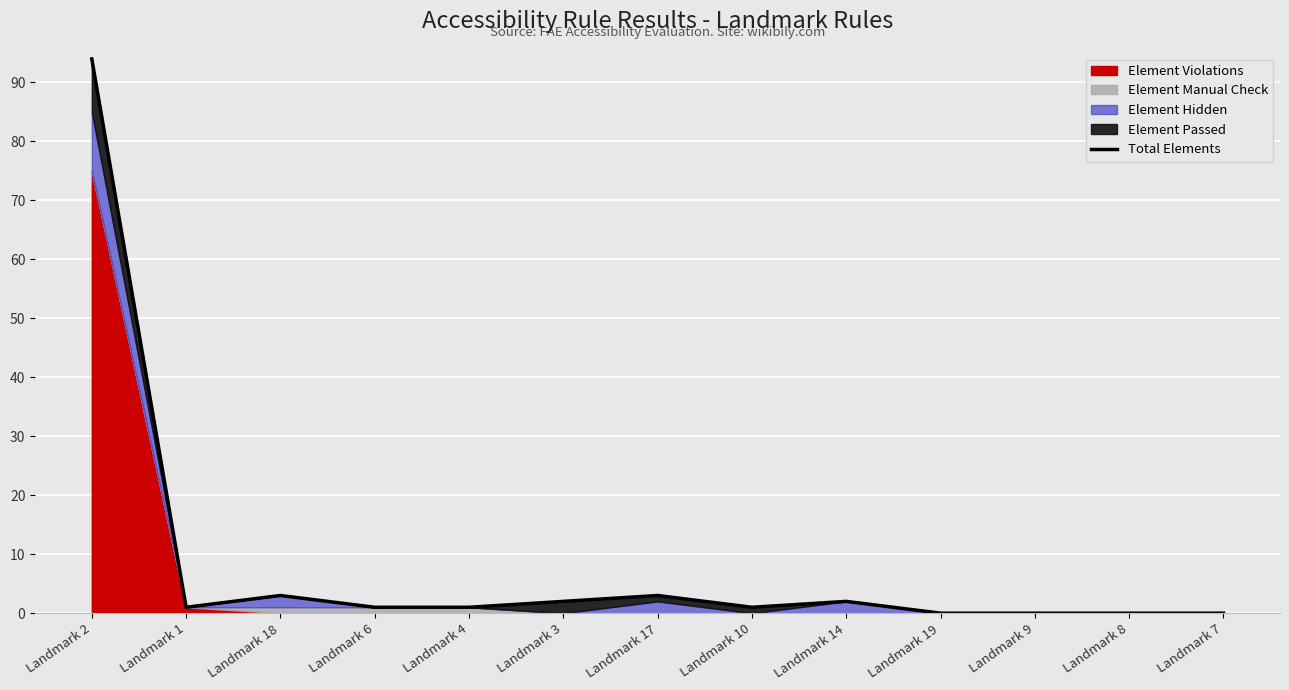

What is the label of the 7th point from the left?

Landmark 17